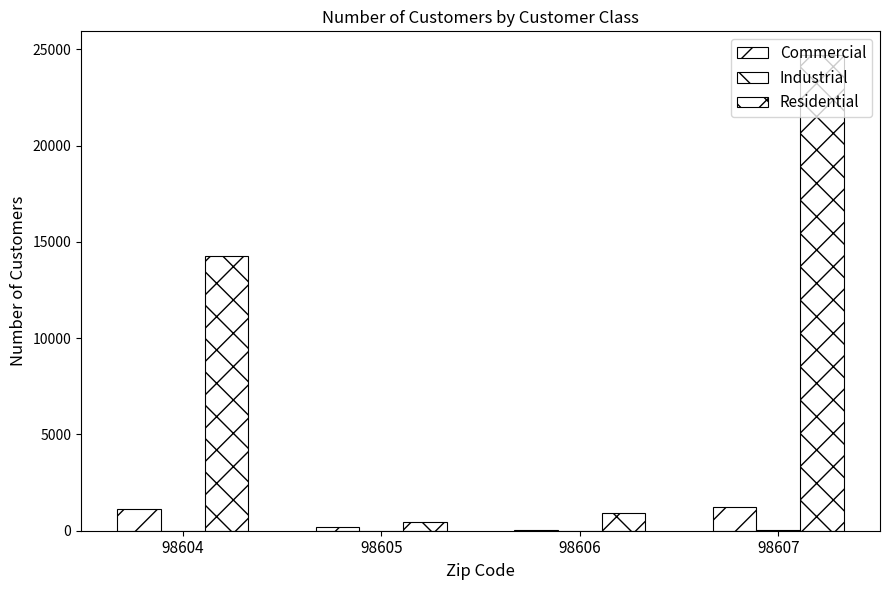

How many series are shown in this chart?

3